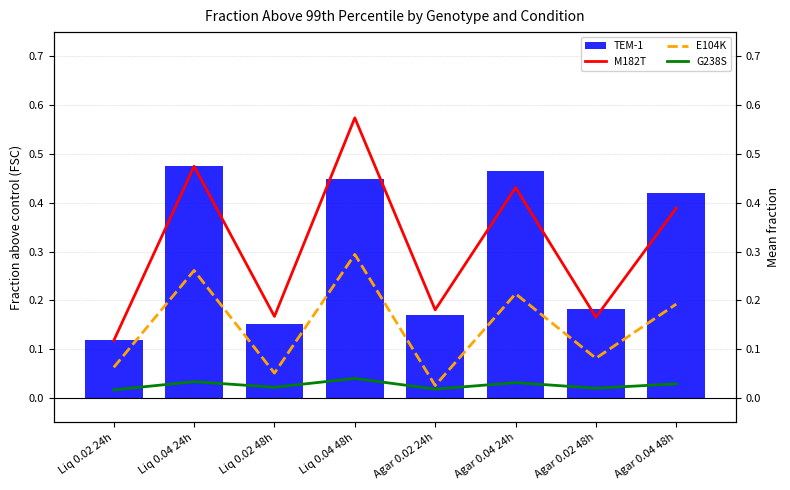

What is the label of the 8th bar from the right?

Liq 0.02 24h